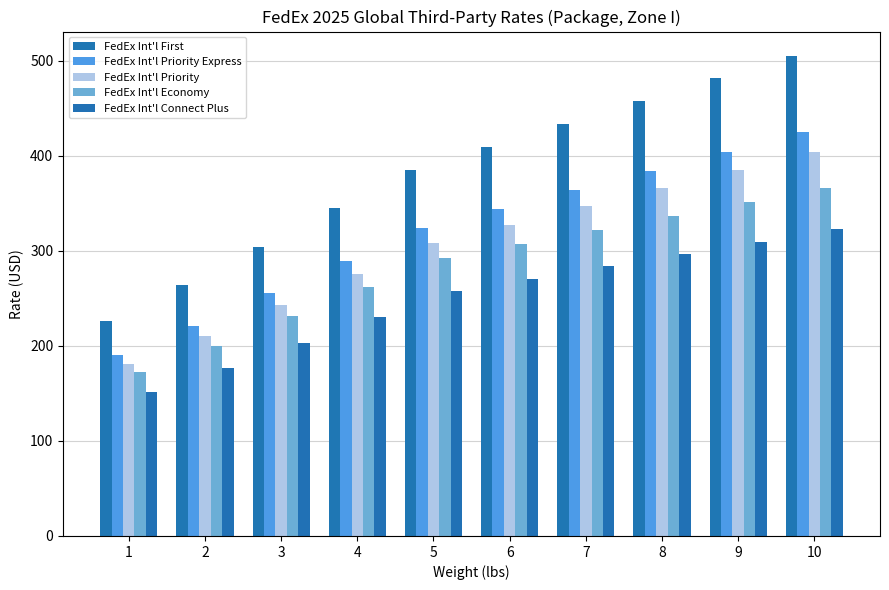

Which series has the largest total across all categories?

FedEx Int'l First